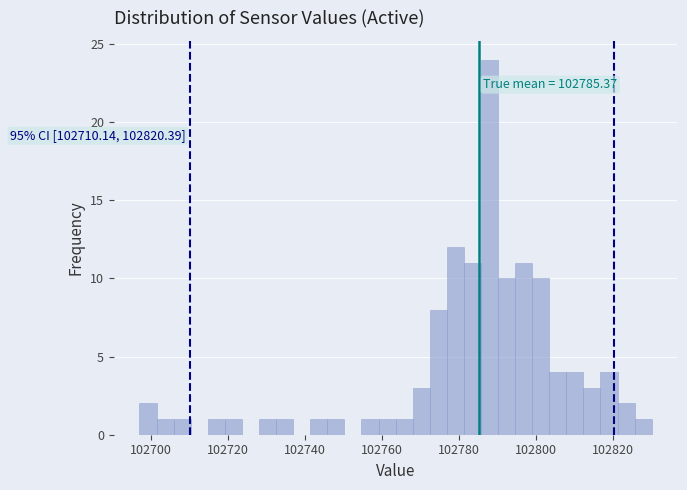

Around what value on the x-axis is the tallest bar? Give the approximate position of its centre, as read against the axis.

102788